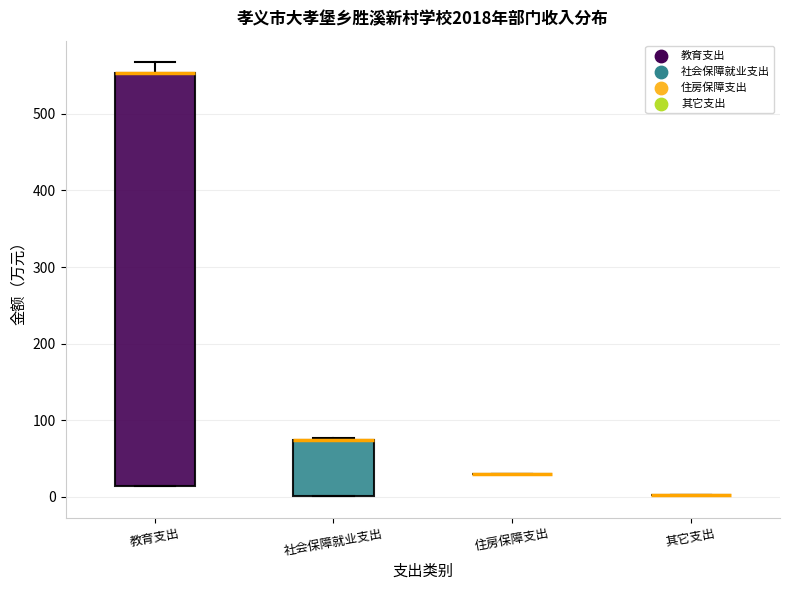

Reading left to right, read every box against the y-axis: the position of its median line, the range the box covers, and the ends of its whiskers. The values are not printed on the chart, so give them approximately, as read against the axis.

教育支出: median 550 (drawn on the box's upper edge), box 10 to 550, whiskers 10 to 570
社会保障就业支出: median 80 (drawn on the box's upper edge), box 0 to 80, whiskers 0 to 80
住房保障支出: box collapsed to a line at 30, whiskers 30 to 30
其它支出: box collapsed to a line at 0, whiskers 0 to 0